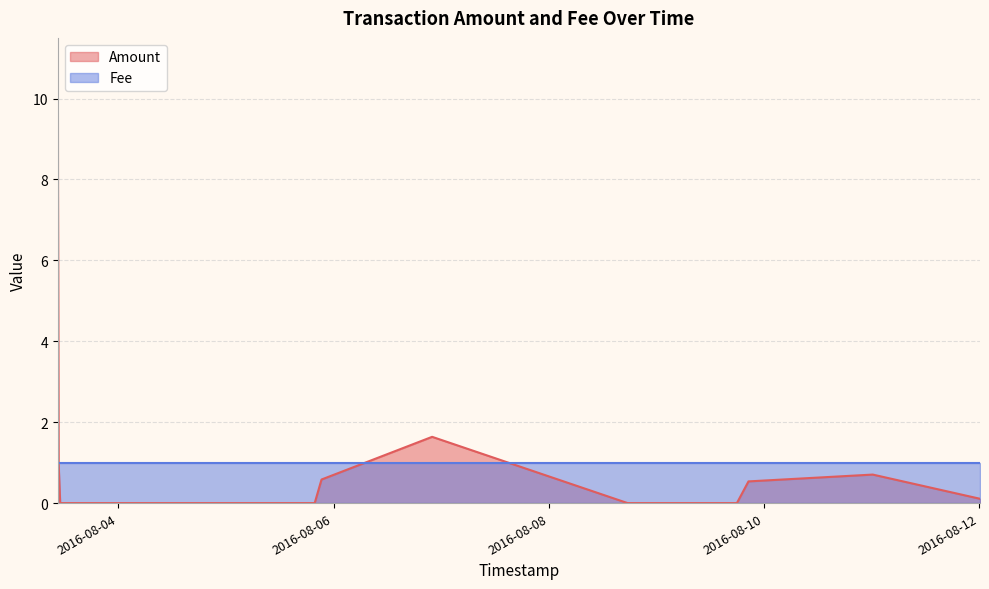

How many lines are shown in the chart?

2